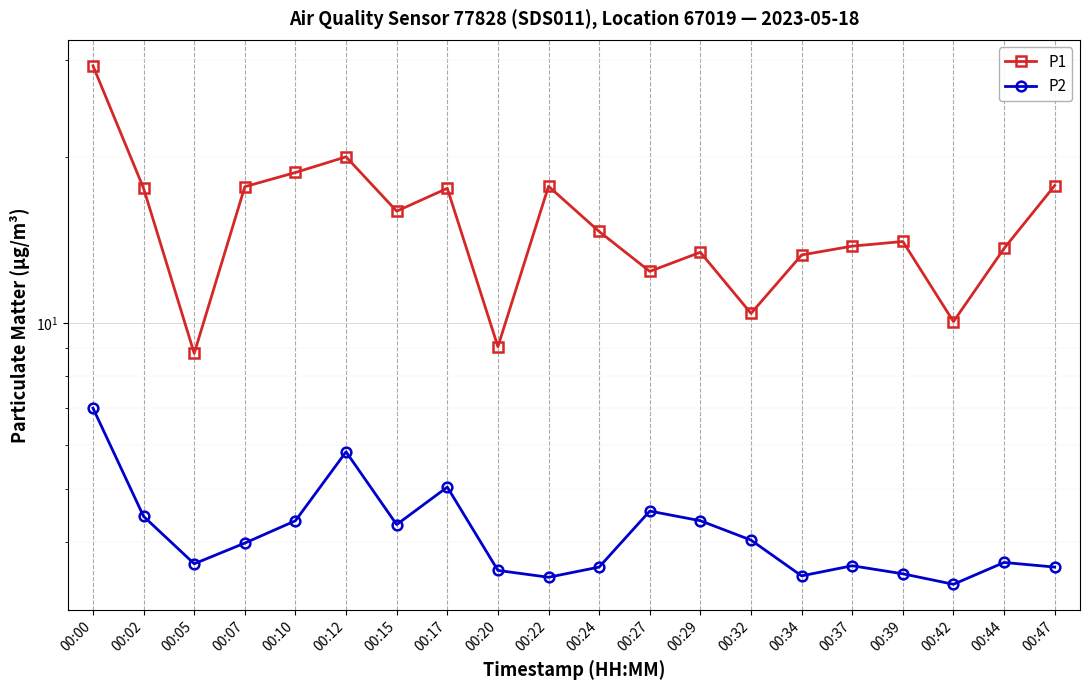

What is the difference between the second highest and minimum values in the P2 series?

2.5